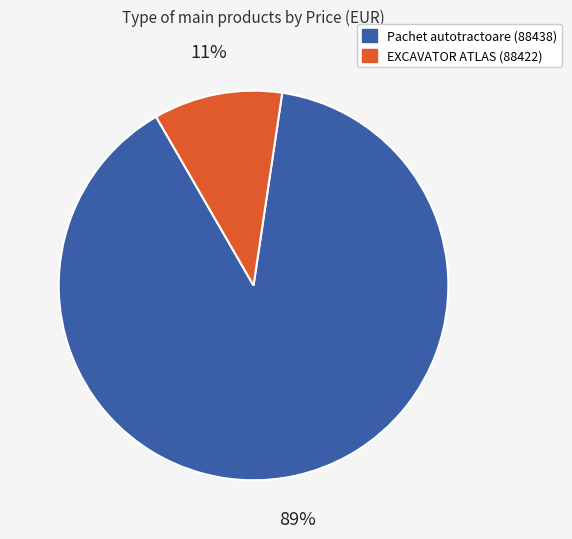

Is there any slice that represents more than half of the pie?

Yes